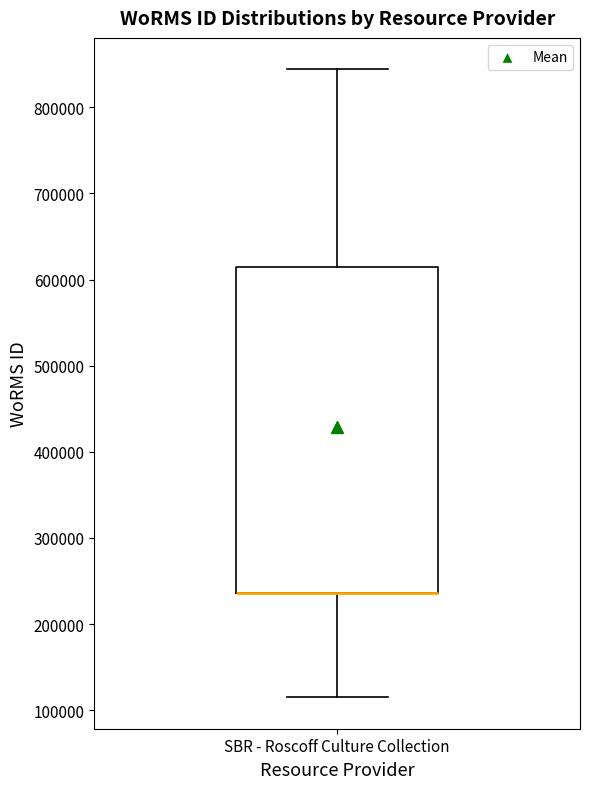

Transcribe this box plot: give where the median line is, the range the box spans, and where the two whiskers end, as read against the y-axis. The values are not printed on the chart, so give them approximately, as read against the axis.

median 240000 (drawn on the box's lower edge), box 240000 to 610000, whiskers 120000 to 840000